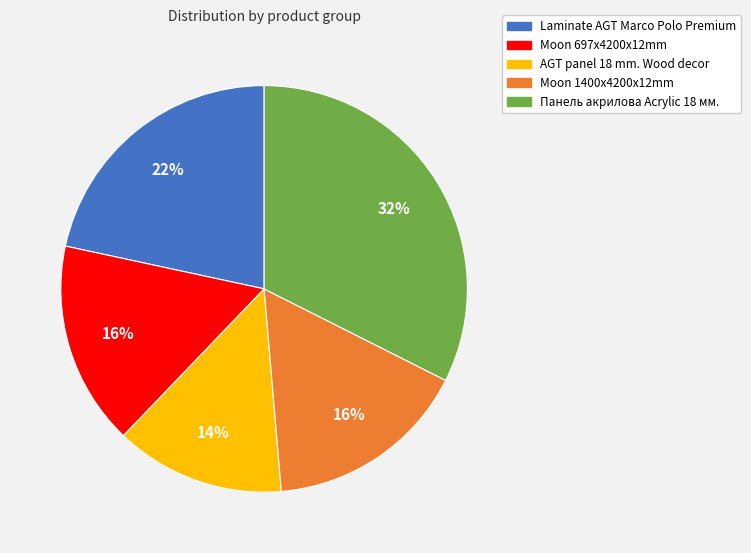

Between Laminate AGT Marco Polo Premium and Панель акрилова Acrylic 18 мм., which is larger?

Панель акрилова Acrylic 18 мм.